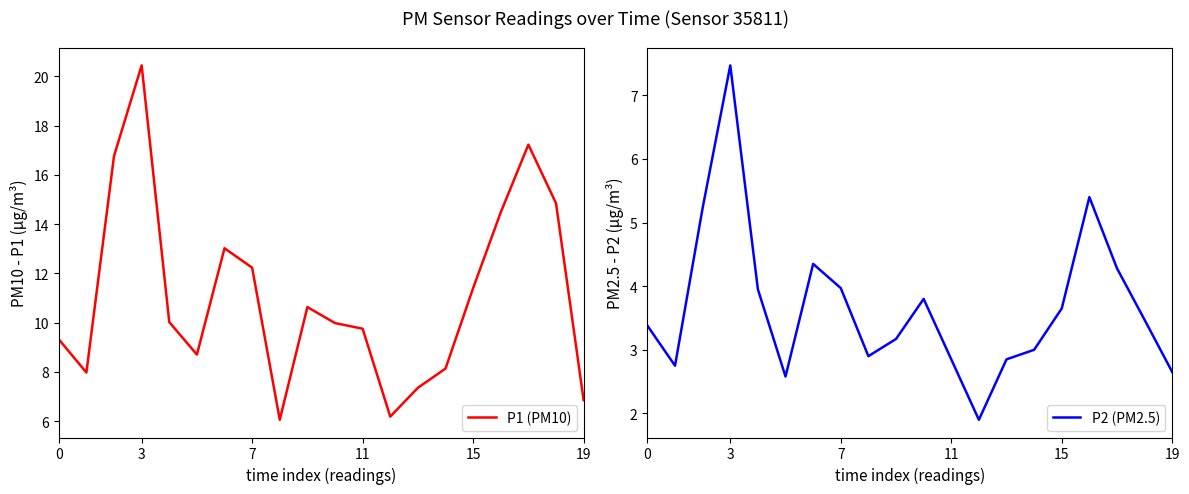

How many data points in P2 (PM2.5) are above 3?

12